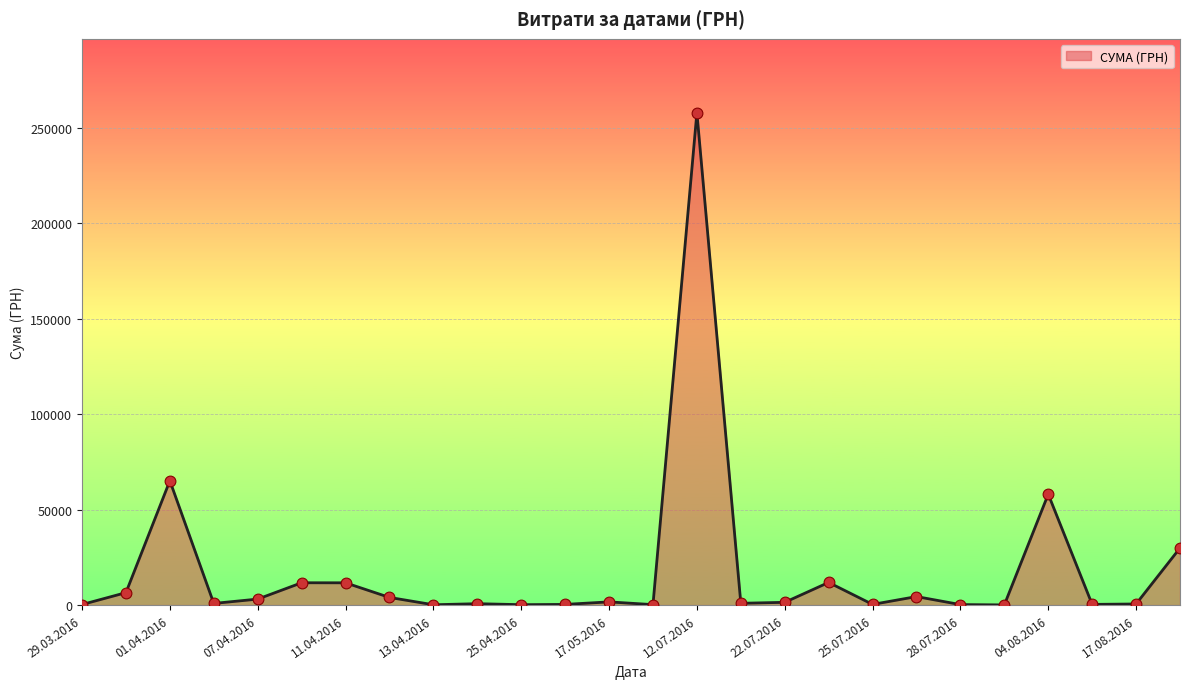

What is the greatest value displayed?

258001.8